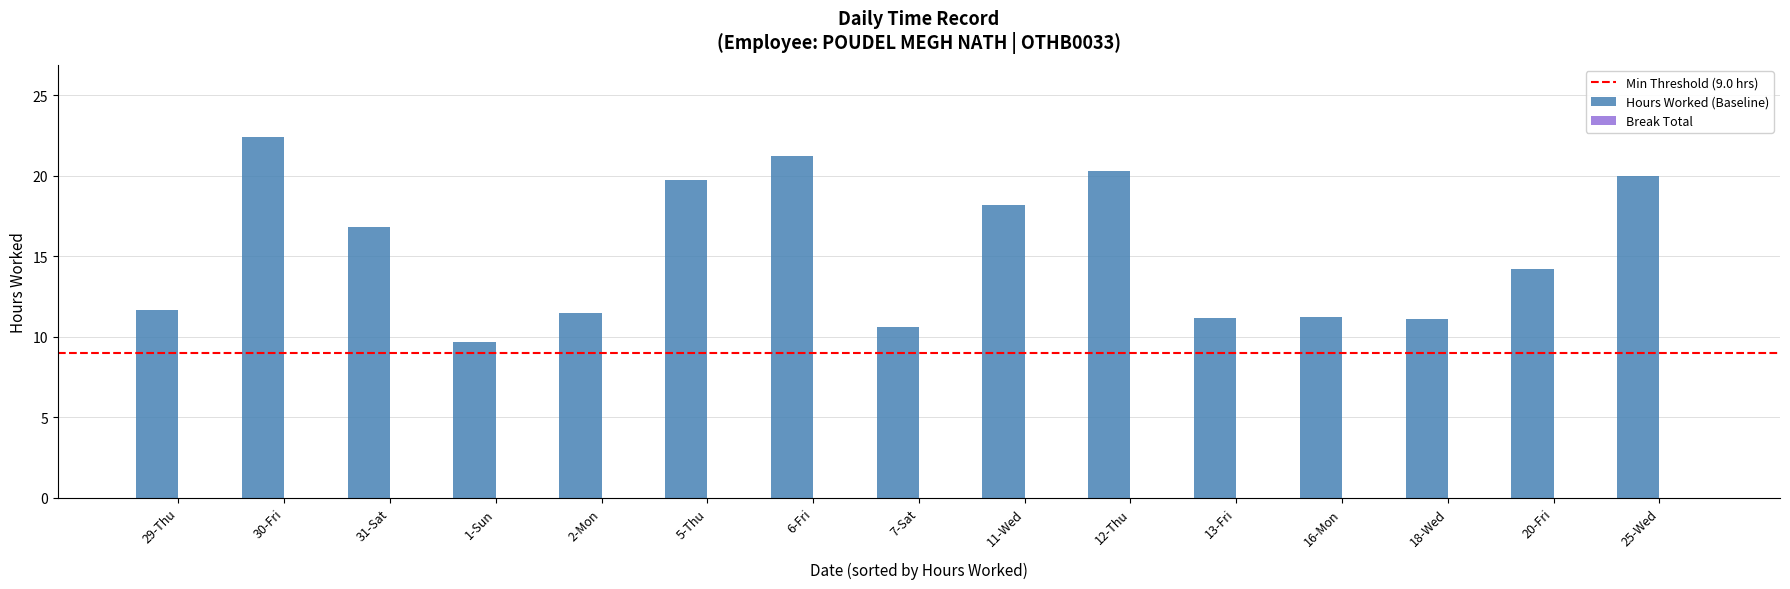

Is it true that the value at 20-Fri is 8.8?

False